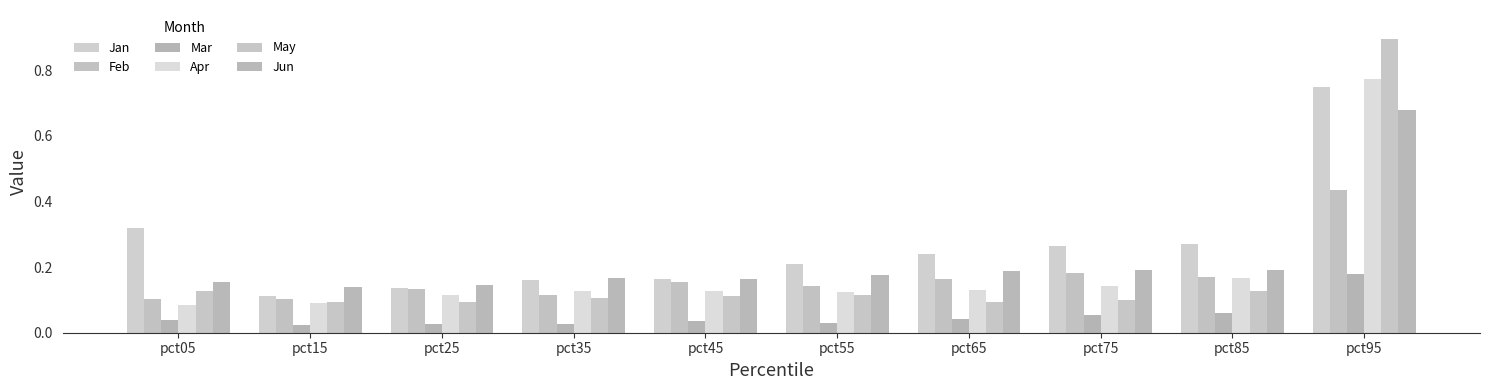

What is the spread (max minus min) of values at pct55?

0.2